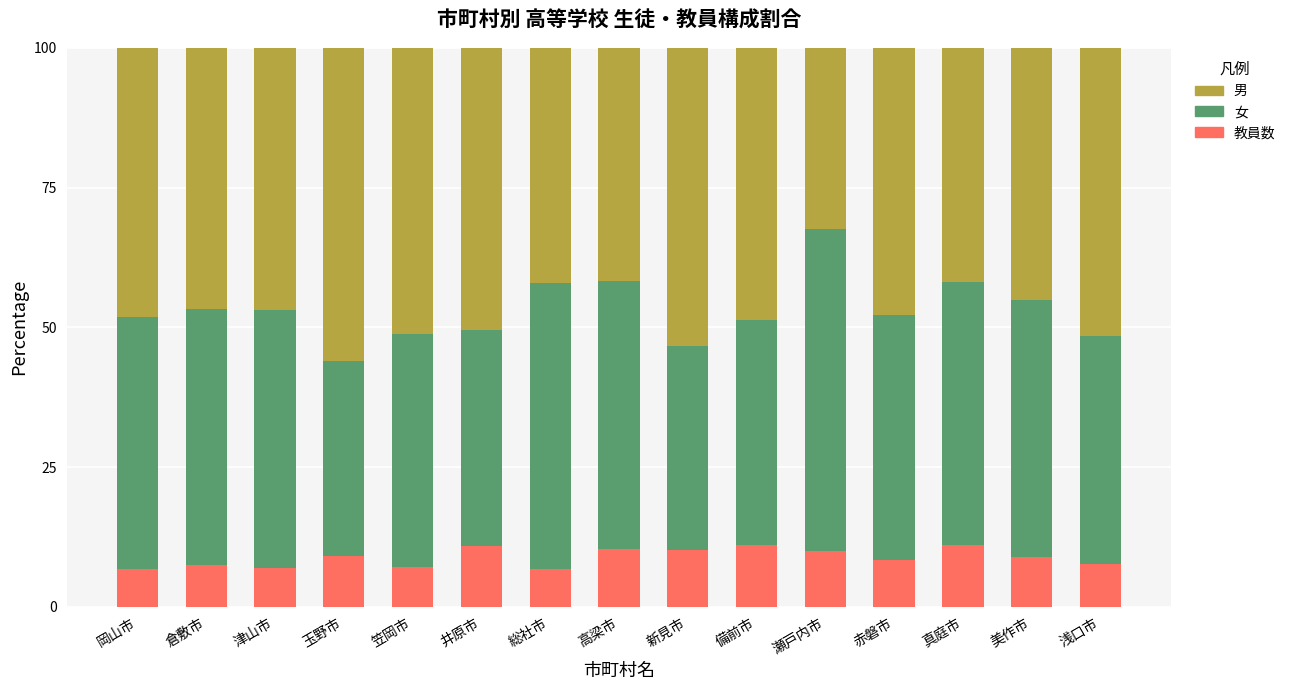

The 教員数 series shows 3.9 at 玉野市. True or false?

False